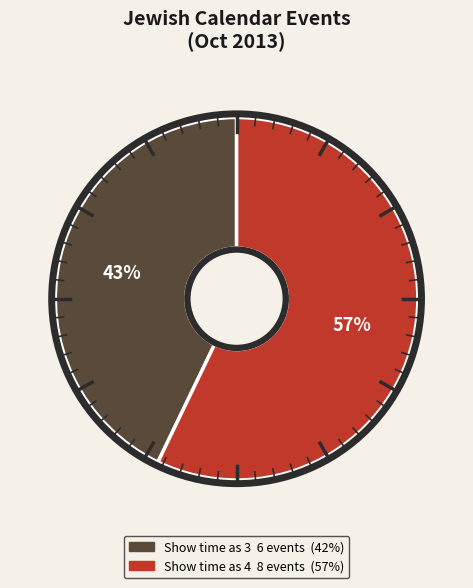

Does any single category account for the majority?

Yes